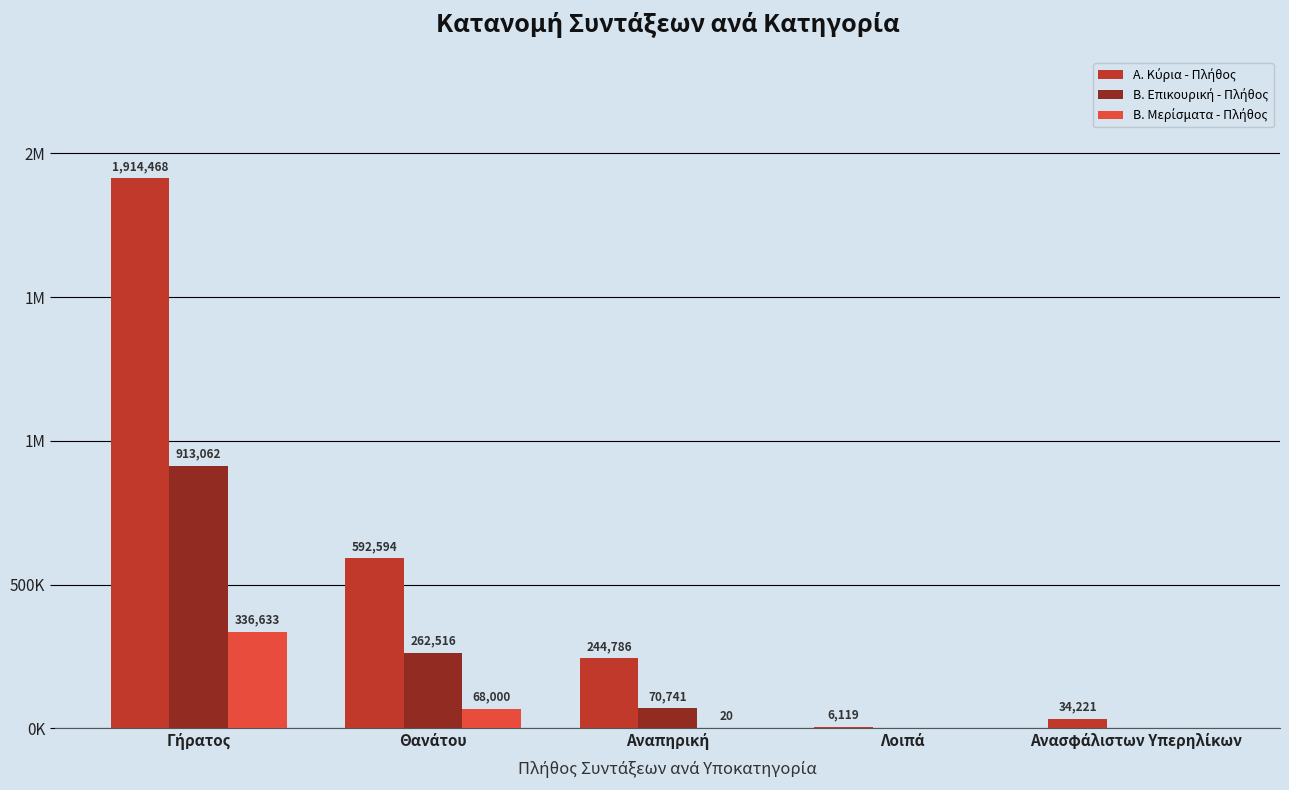

What is the label of the 2nd bar from the right?

Λοιπά